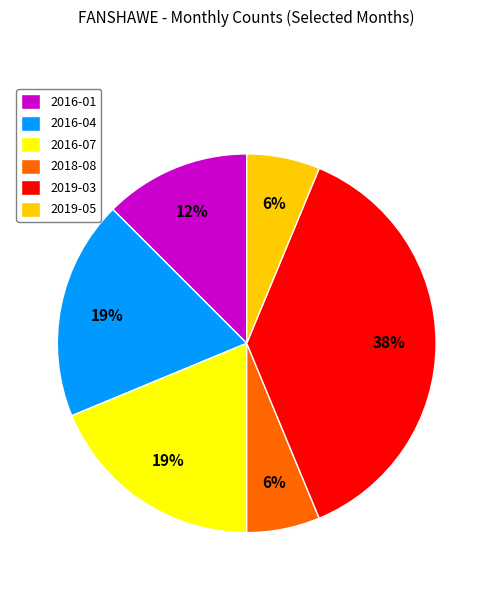

Is the sum of 2019-05 and 2016-04 greater than half?

No